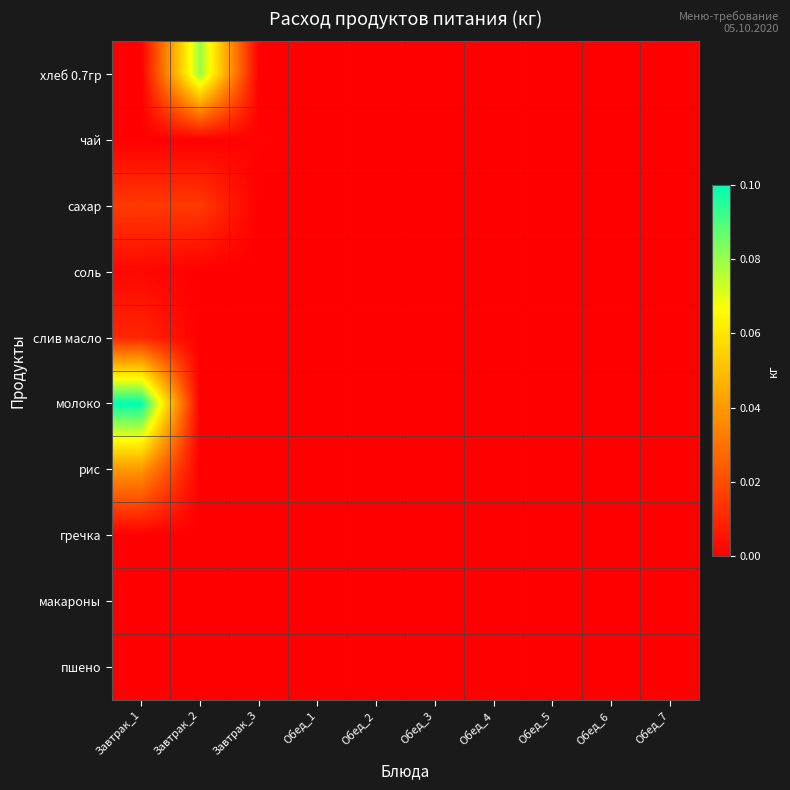

Reading left to right, transcribe all the data shown in this chart.

хлеб 0.7гр: Завтрак_1=0.0	Завтрак_2=0.1	Завтрак_3=0.0	Обед_1=0.0	Обед_2=0.0	Обед_3=0.0	Обед_4=0.0	Обед_5=0.0	Обед_6=0.0	Обед_7=0.0
чай: Завтрак_1=0.0	Завтрак_2=0.0	Завтрак_3=0.0	Обед_1=0.0	Обед_2=0.0	Обед_3=0.0	Обед_4=0.0	Обед_5=0.0	Обед_6=0.0	Обед_7=0.0
сахар: Завтрак_1=0.0	Завтрак_2=0.0	Завтрак_3=0.0	Обед_1=0.0	Обед_2=0.0	Обед_3=0.0	Обед_4=0.0	Обед_5=0.0	Обед_6=0.0	Обед_7=0.0
соль: Завтрак_1=0.0	Завтрак_2=0.0	Завтрак_3=0.0	Обед_1=0.0	Обед_2=0.0	Обед_3=0.0	Обед_4=0.0	Обед_5=0.0	Обед_6=0.0	Обед_7=0.0
слив масло: Завтрак_1=0.0	Завтрак_2=0.0	Завтрак_3=0.0	Обед_1=0.0	Обед_2=0.0	Обед_3=0.0	Обед_4=0.0	Обед_5=0.0	Обед_6=0.0	Обед_7=0.0
молоко: Завтрак_1=0.1	Завтрак_2=0.0	Завтрак_3=0.0	Обед_1=0.0	Обед_2=0.0	Обед_3=0.0	Обед_4=0.0	Обед_5=0.0	Обед_6=0.0	Обед_7=0.0
рис: Завтрак_1=0.0	Завтрак_2=0.0	Завтрак_3=0.0	Обед_1=0.0	Обед_2=0.0	Обед_3=0.0	Обед_4=0.0	Обед_5=0.0	Обед_6=0.0	Обед_7=0.0
гречка: Завтрак_1=0.0	Завтрак_2=0.0	Завтрак_3=0.0	Обед_1=0.0	Обед_2=0.0	Обед_3=0.0	Обед_4=0.0	Обед_5=0.0	Обед_6=0.0	Обед_7=0.0
макароны: Завтрак_1=0.0	Завтрак_2=0.0	Завтрак_3=0.0	Обед_1=0.0	Обед_2=0.0	Обед_3=0.0	Обед_4=0.0	Обед_5=0.0	Обед_6=0.0	Обед_7=0.0
пшено: Завтрак_1=0.0	Завтрак_2=0.0	Завтрак_3=0.0	Обед_1=0.0	Обед_2=0.0	Обед_3=0.0	Обед_4=0.0	Обед_5=0.0	Обед_6=0.0	Обед_7=0.0